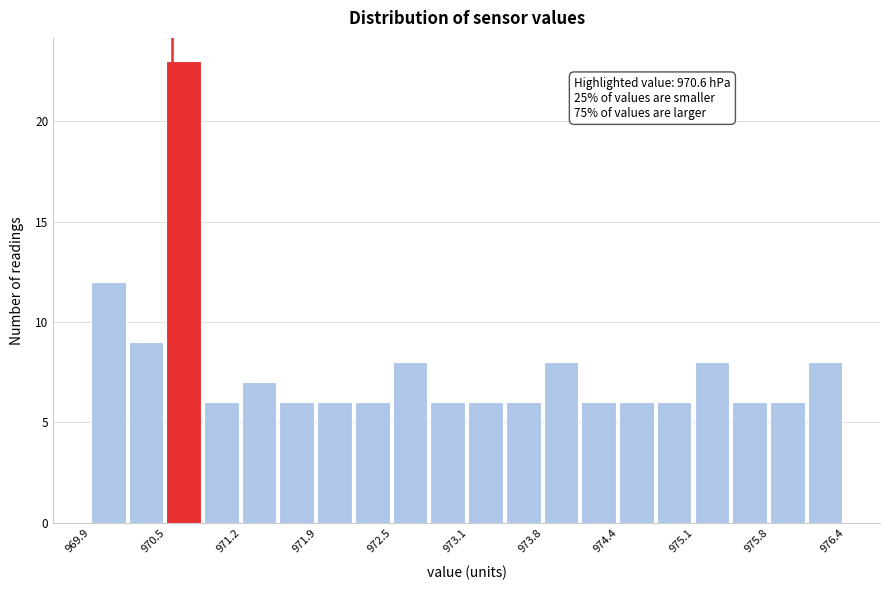

Around what value on the x-axis is the tallest bar? Give the approximate position of its centre, as read against the axis.

970.7